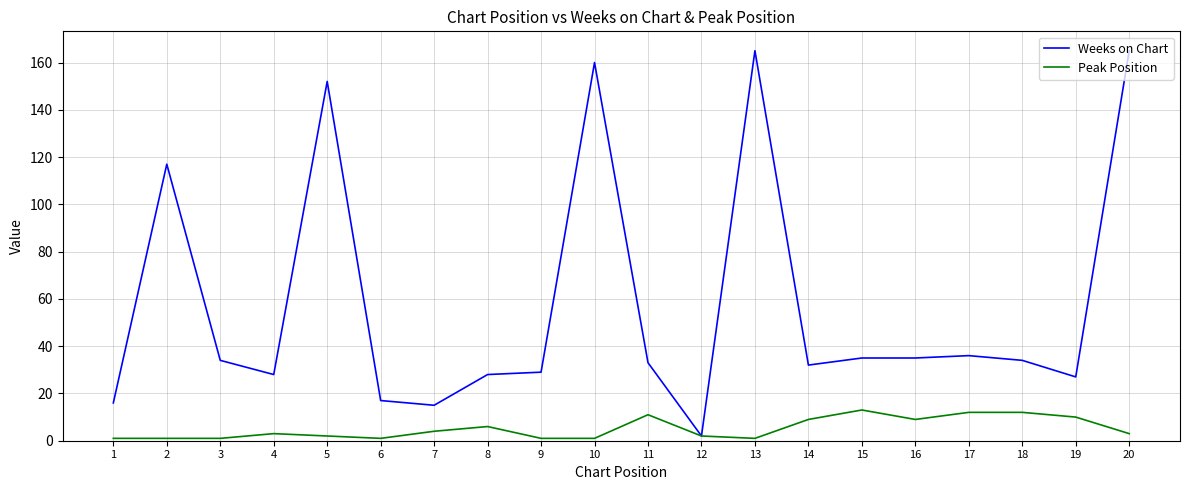

What is the maximum value for Weeks on Chart?

165